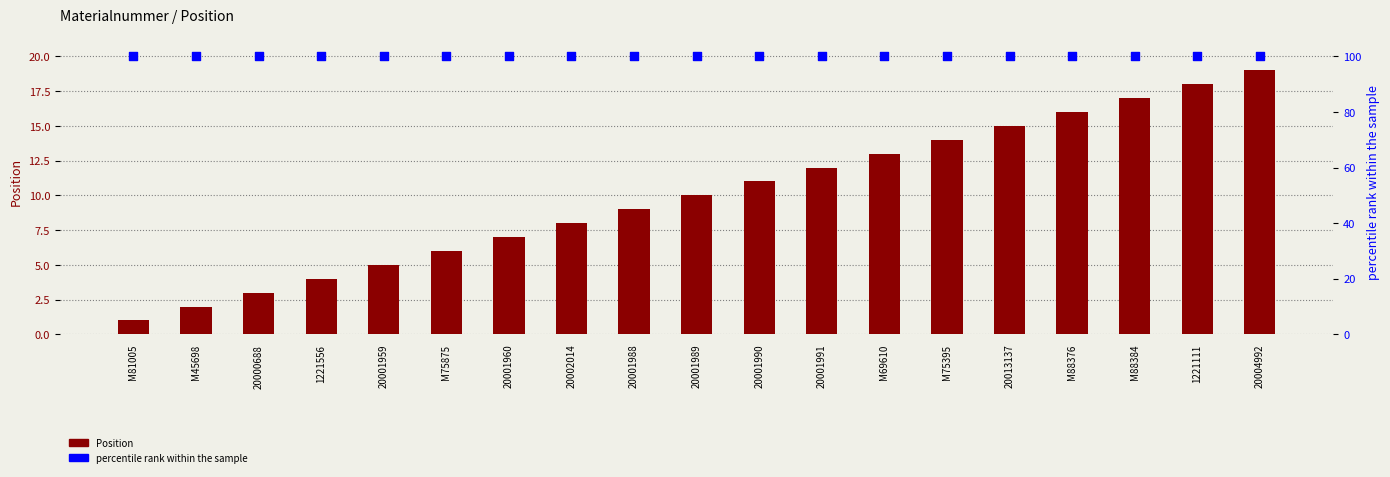

Is the value of Position at 20001988 greater than the value of percentile rank within the sample at 1221556?

No